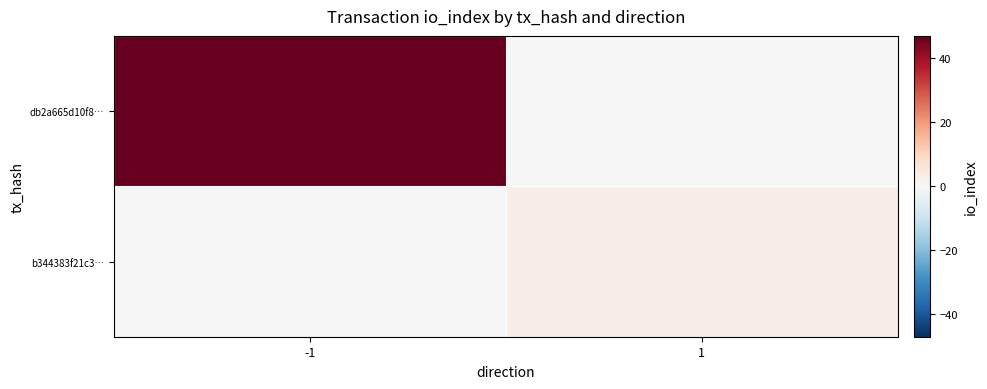

Which category has the highest value across all series?

-1